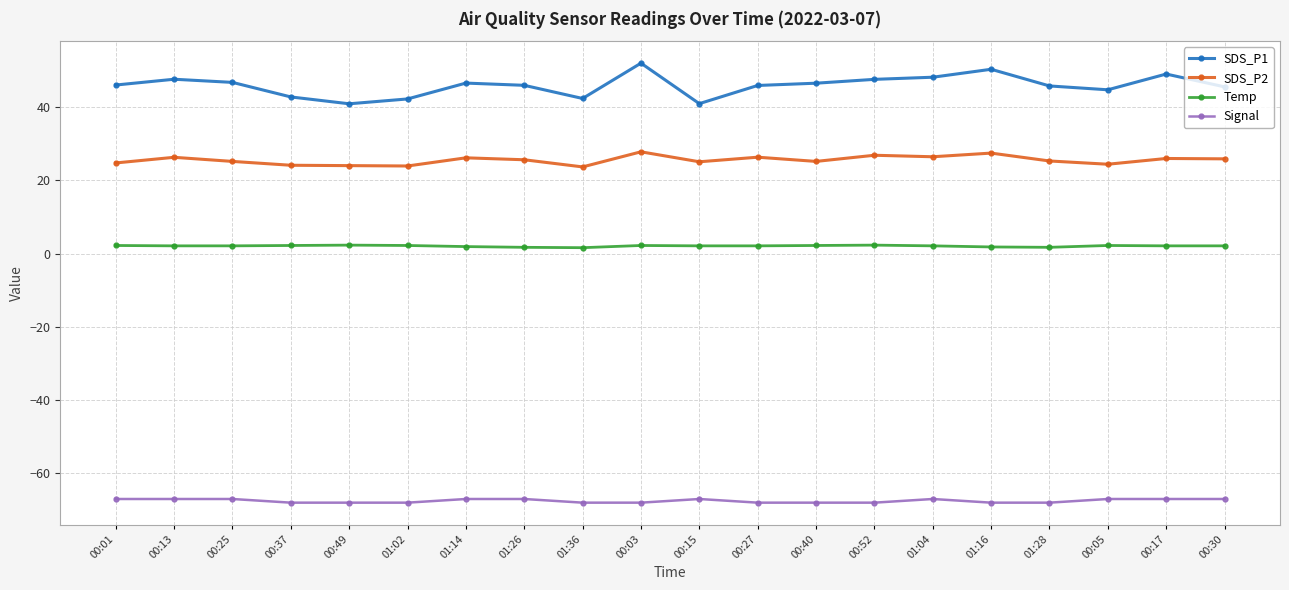

What is the total value across all series at 00:15?

1.1